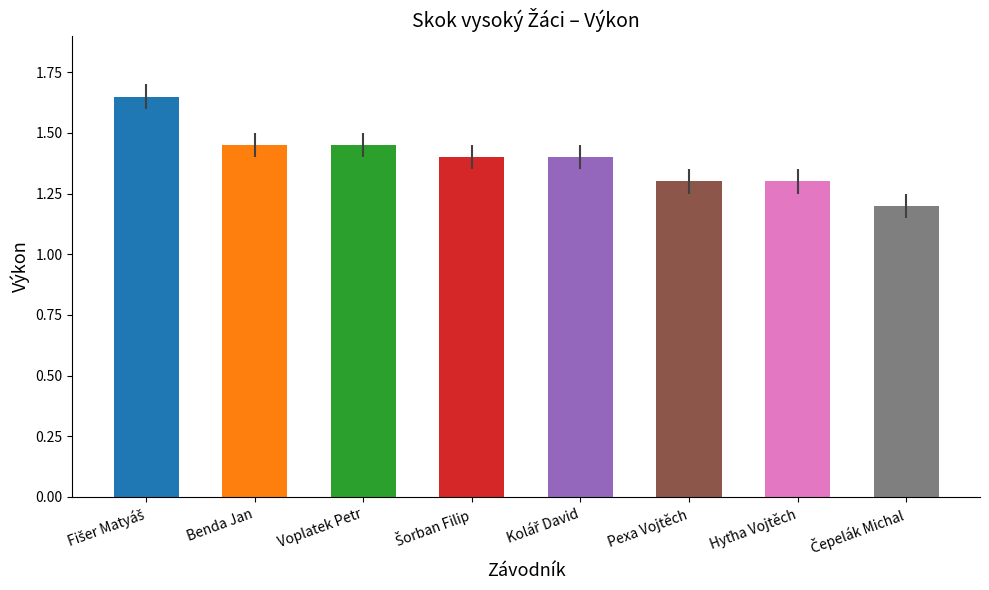

Approximately how many times larger is the value at Voplatek Petr compared to Benda Jan?

1.0